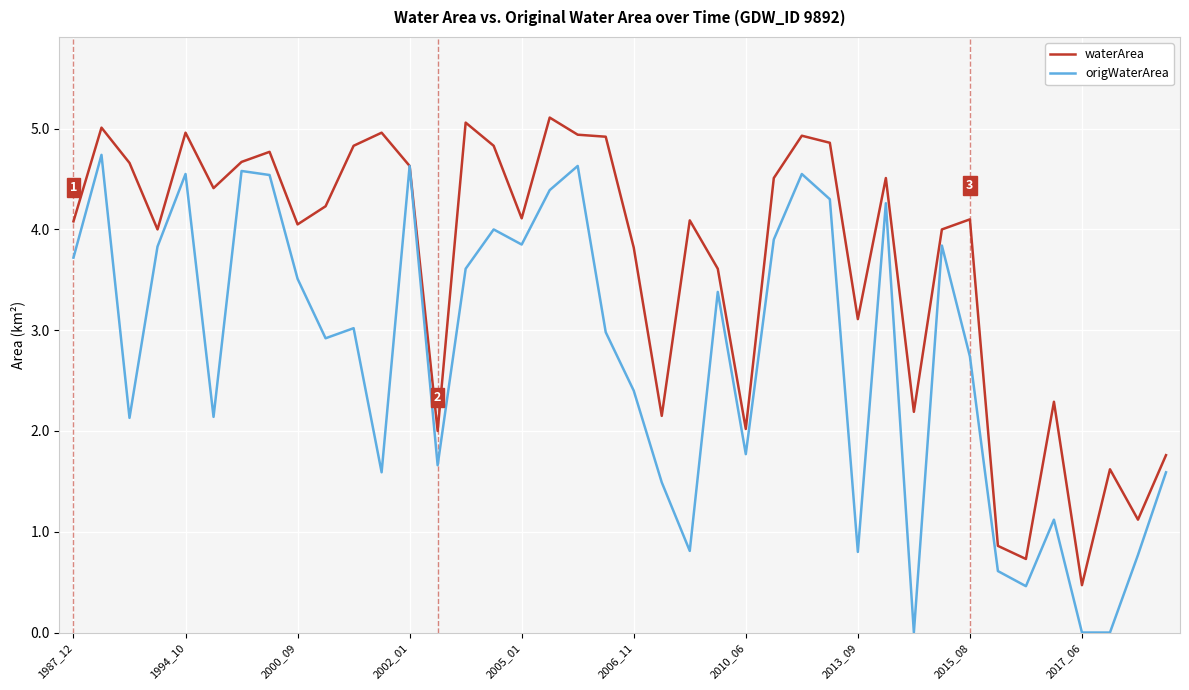

List the series in order of their overall mean, highest first.

waterArea, origWaterArea